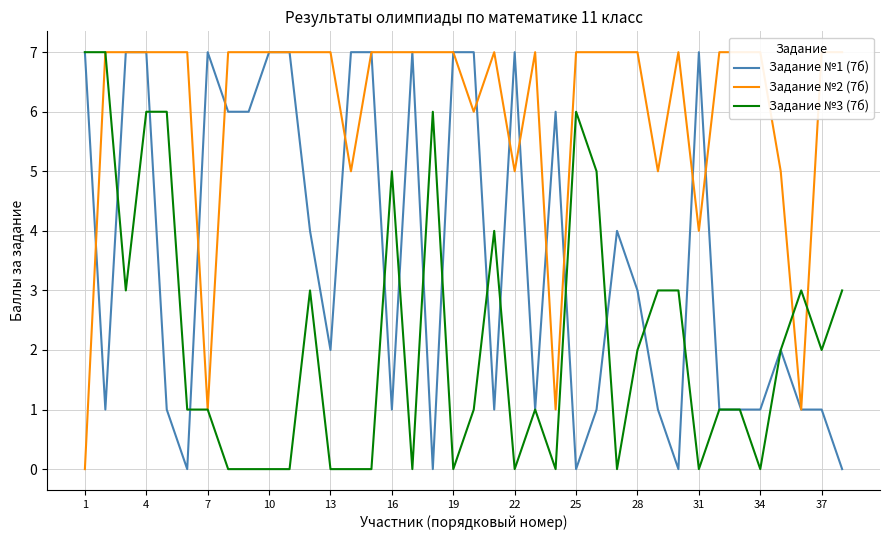

At which label is Задание №1 (7б) closest to 3?

28